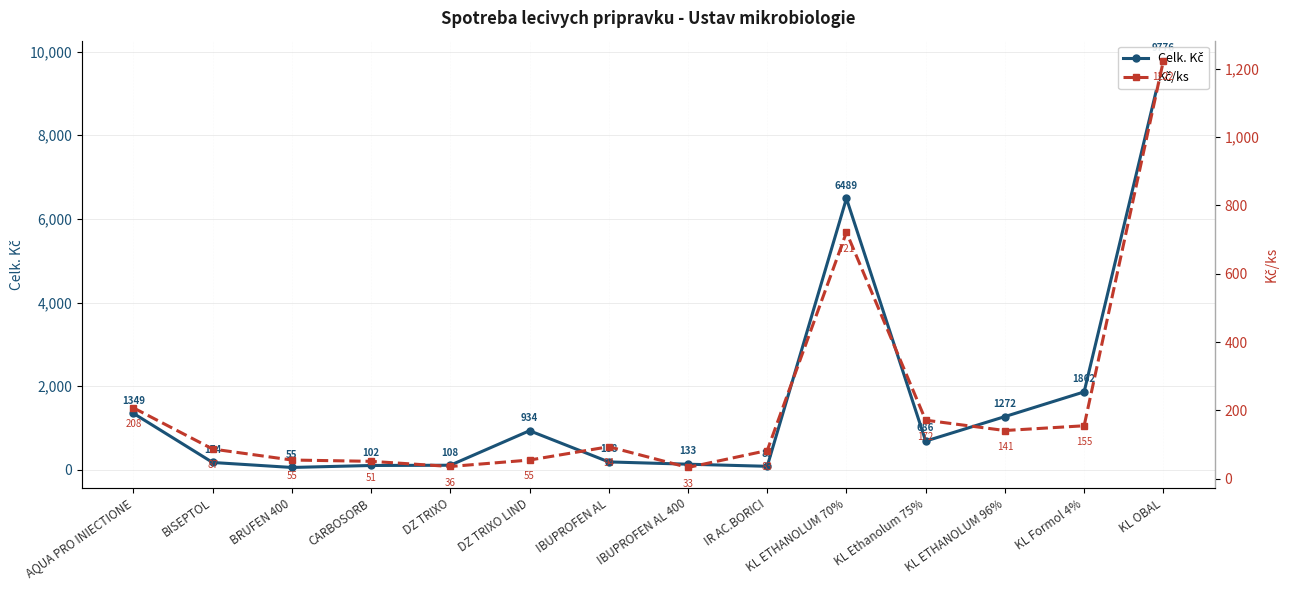

Rank the categories by Kč/ks value from lowest to highest.

IBUPROFEN AL 400, DZ TRIXO, CARBOSORB, DZ TRIXO LIND, BRUFEN 400, IR AC.BORICI, BISEPTOL, IBUPROFEN AL, KL ETHANOLUM 96%, KL Formol 4%, KL Ethanolum 75%, AQUA PRO INIECTIONE, KL ETHANOLUM 70%, KL OBAL